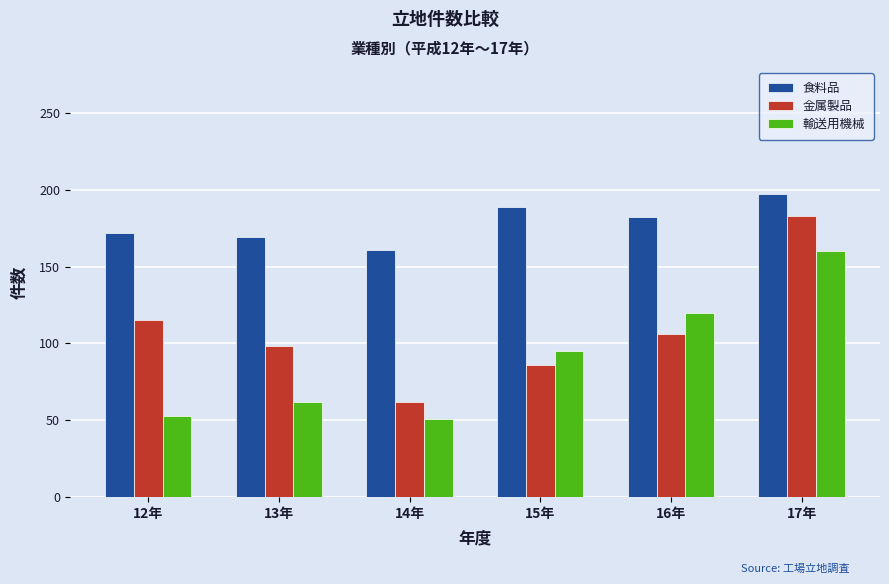

At which label does 輸送用機械 reach its peak?

17年